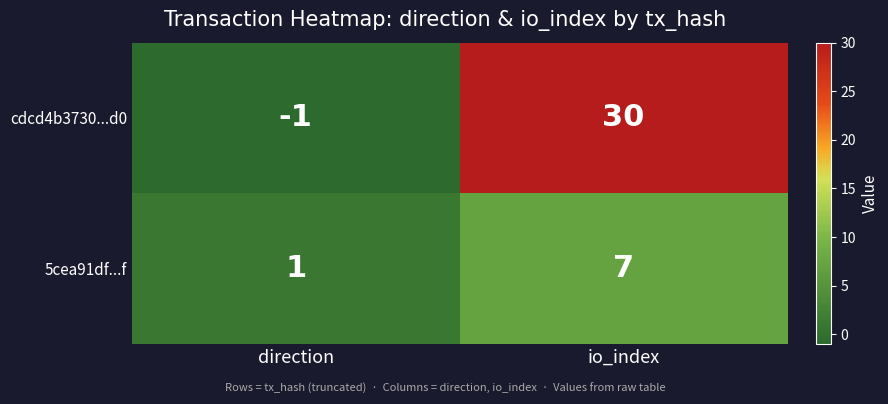

At which label does 5cea91df...f reach its minimum?

direction